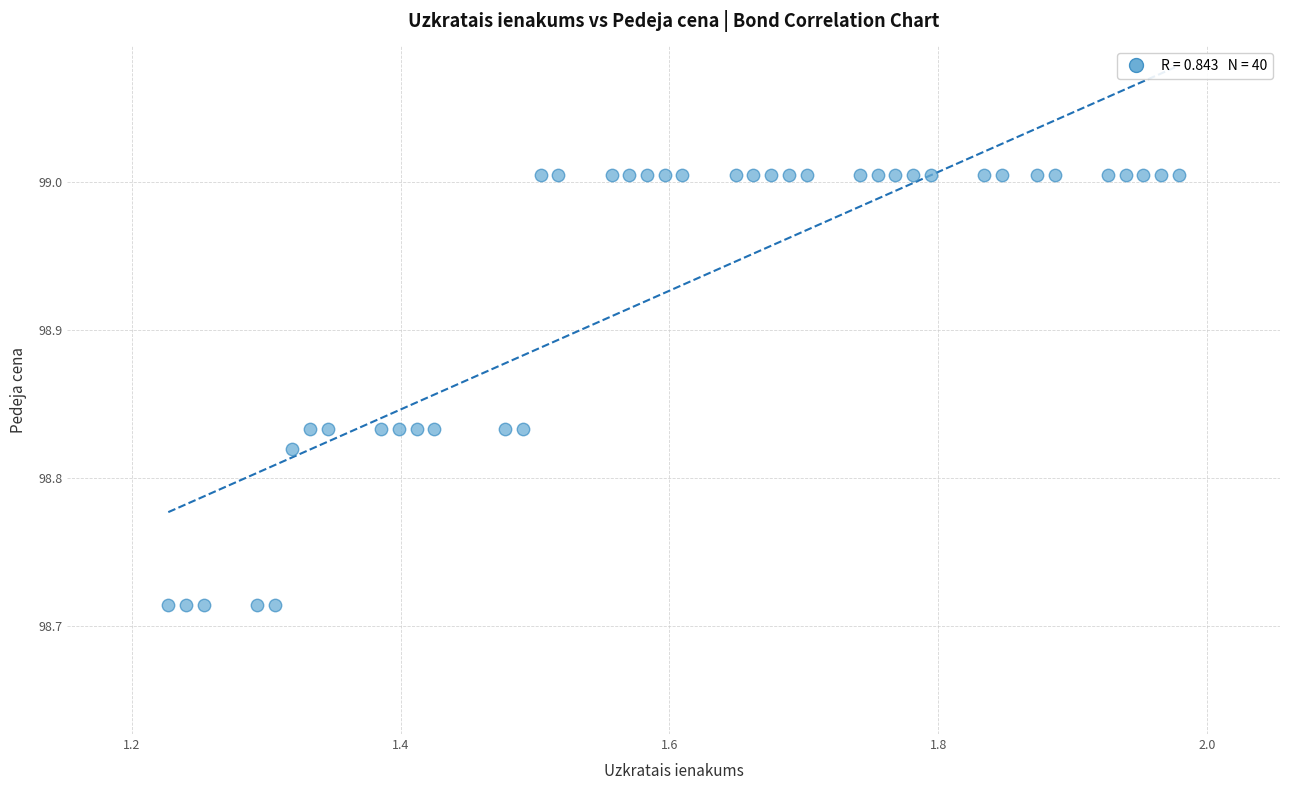

What is the range of Y values (max minus min)?

0.3